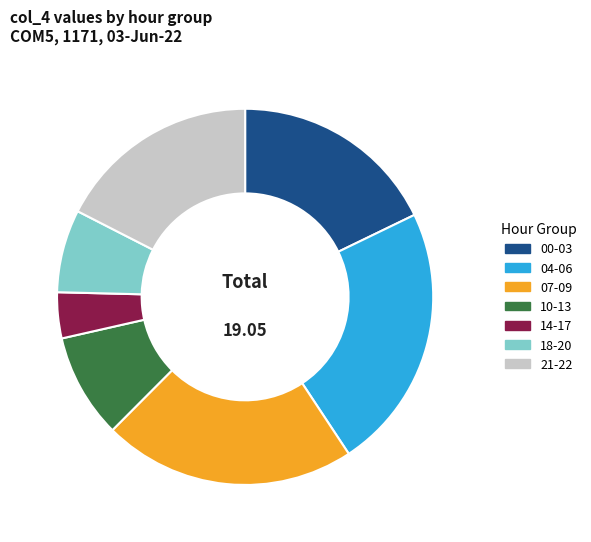

Is 10-13 the majority of the pie?

No